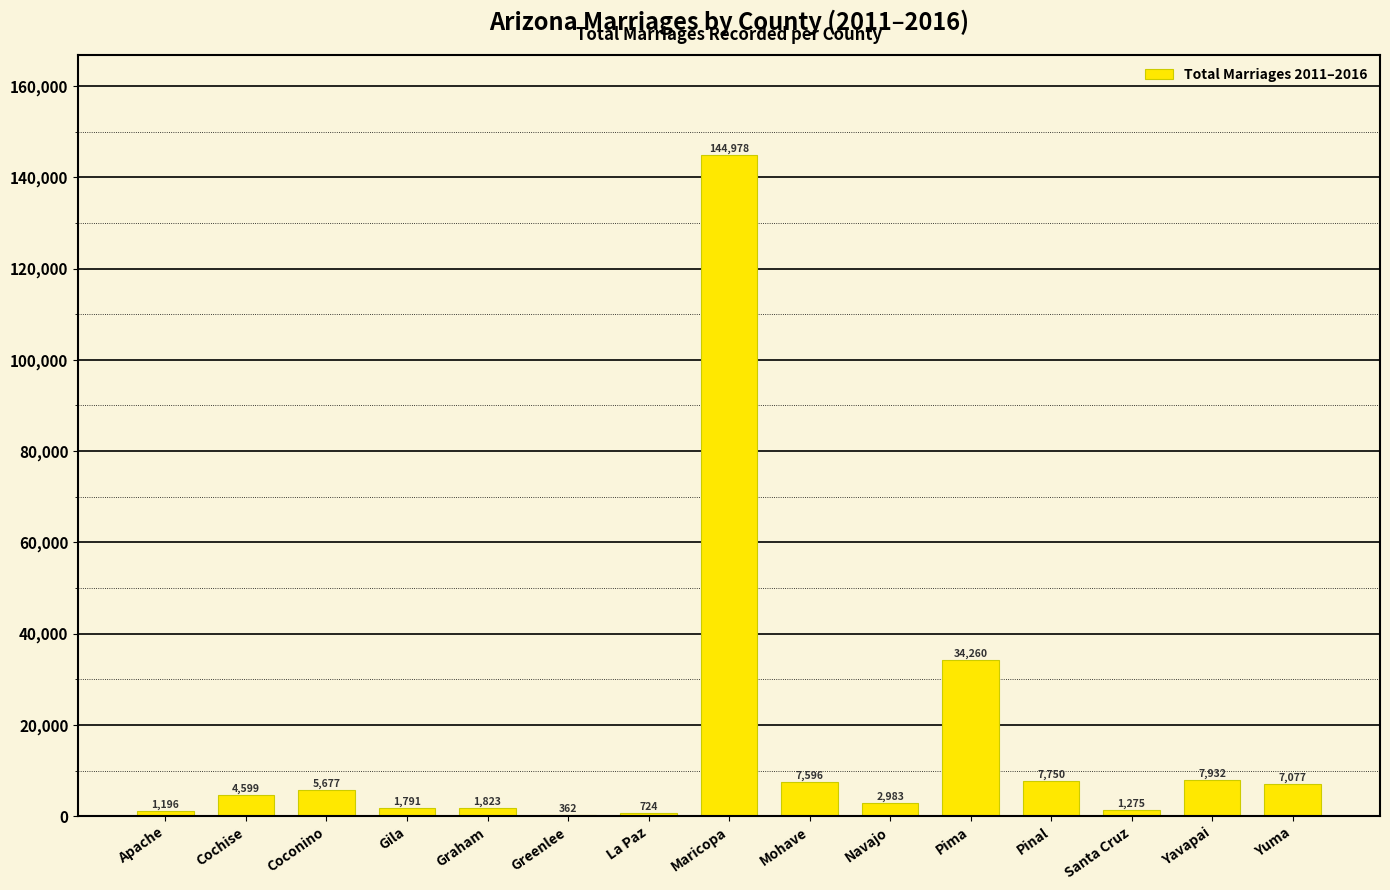

What is the sum of the values at Pinal and Yavapai?

15682